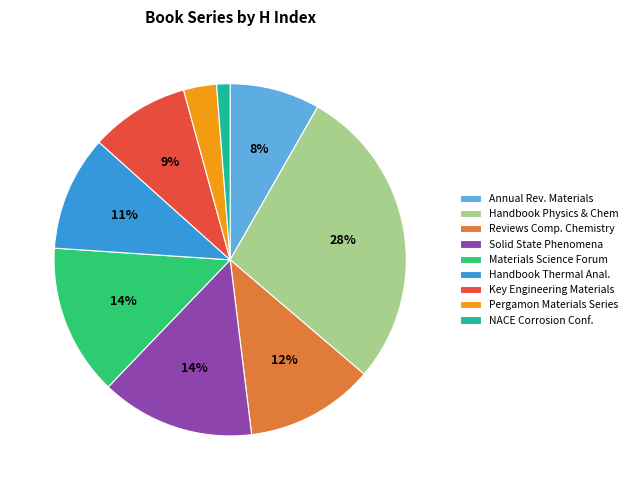

Is the sum of Reviews Comp. Chemistry and Key Engineering Materials greater than half?

No